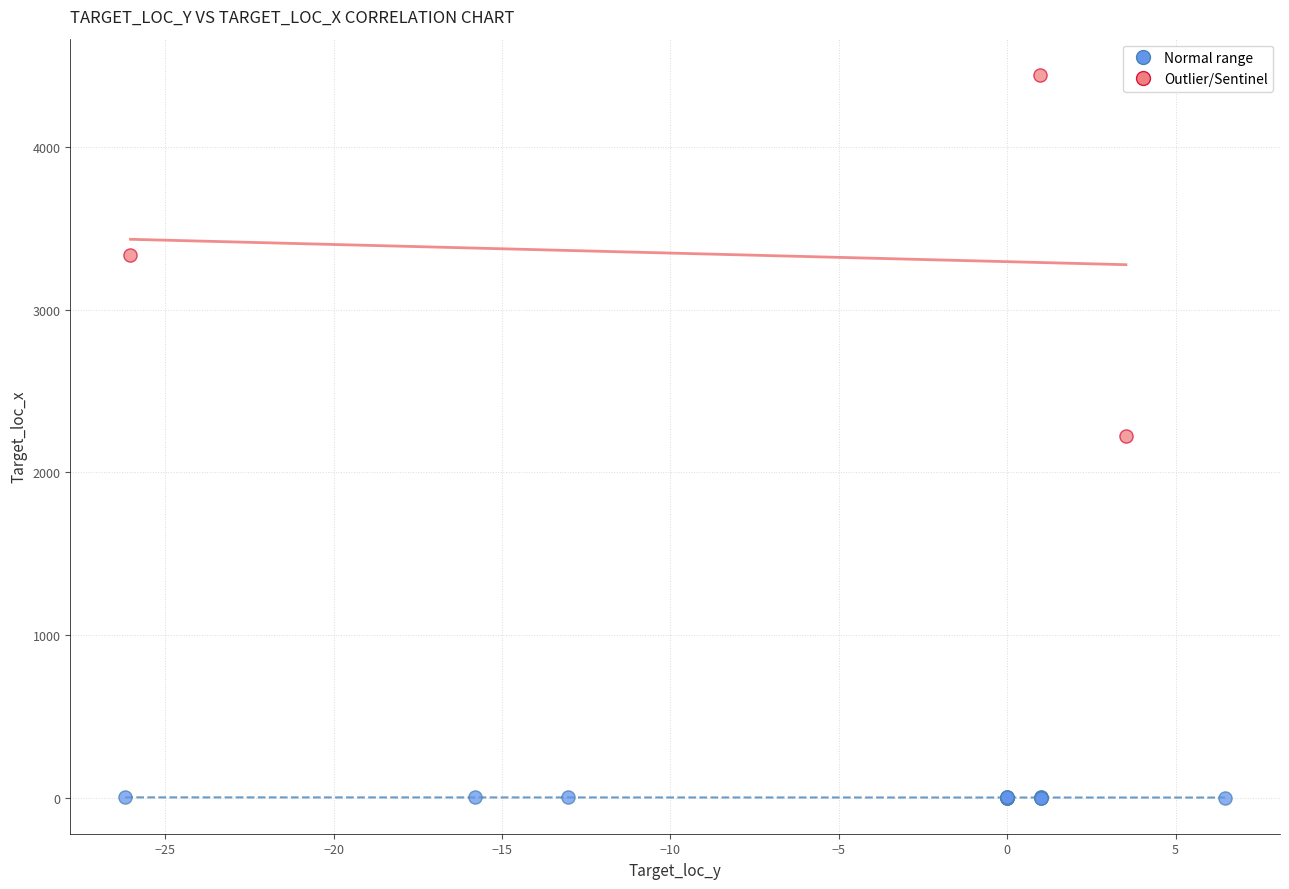

Which series has the widest spread of Y values?

Outlier/Sentinel